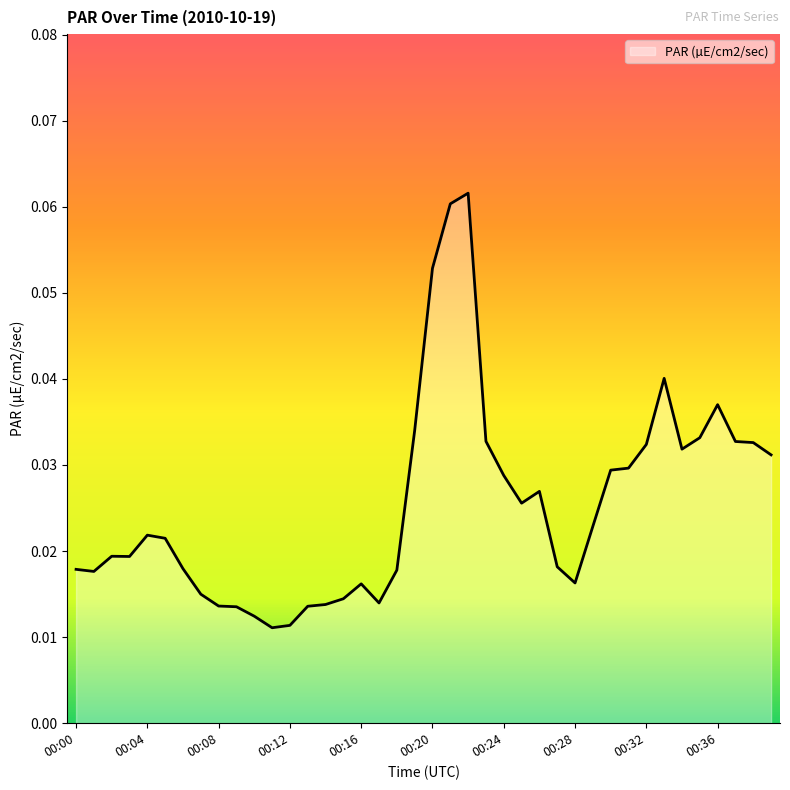

How many lines are shown in the chart?

1